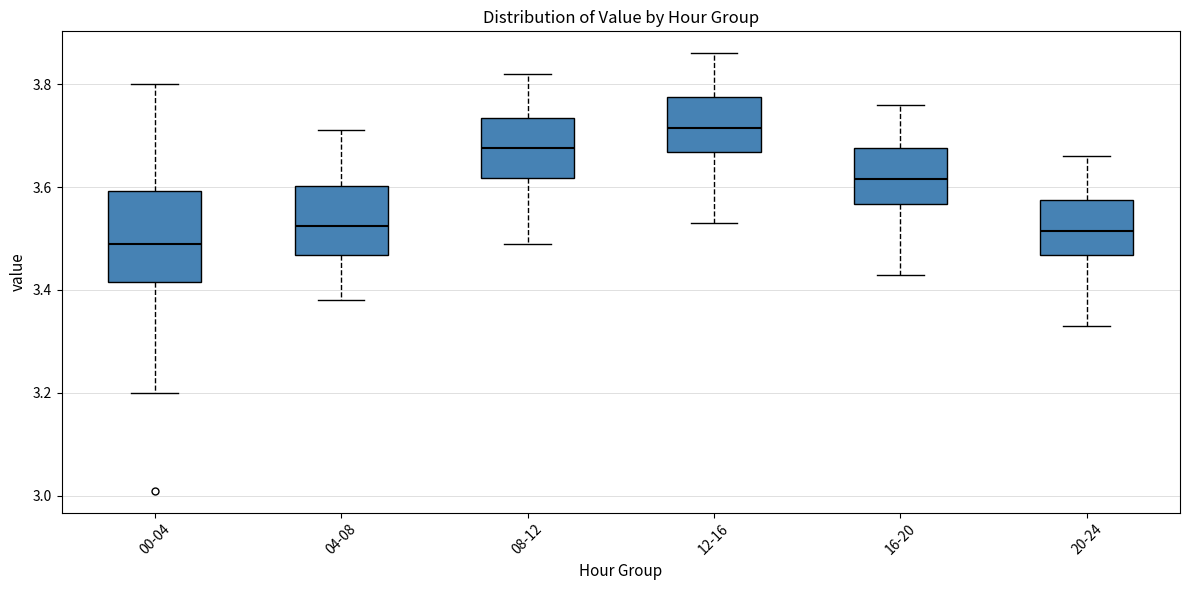

Reading left to right, transcribe this box plot: for each box, give where its median line is, the range the box spans, and where its two whiskers end, as read against the y-axis. The values are not printed on the chart, so give them approximately, as read against the axis.

00-04: median 3.50, box 3.42 to 3.60, whiskers 3.20 to 3.80
04-08: median 3.52, box 3.46 to 3.60, whiskers 3.38 to 3.72
08-12: median 3.68, box 3.62 to 3.74, whiskers 3.50 to 3.82
12-16: median 3.72, box 3.66 to 3.78, whiskers 3.54 to 3.86
16-20: median 3.62, box 3.56 to 3.68, whiskers 3.44 to 3.76
20-24: median 3.52, box 3.46 to 3.58, whiskers 3.34 to 3.66